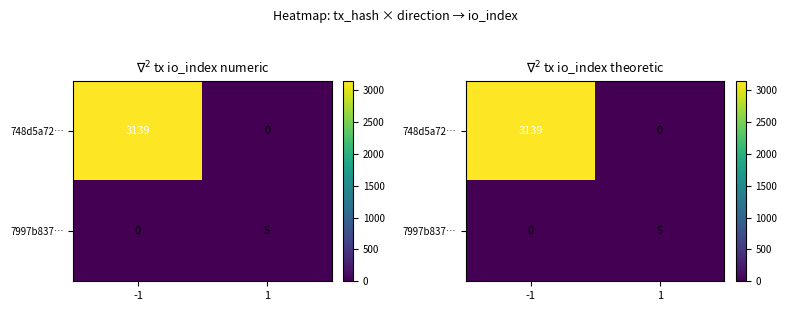

How many positive values does the 7997b837… series have?

1